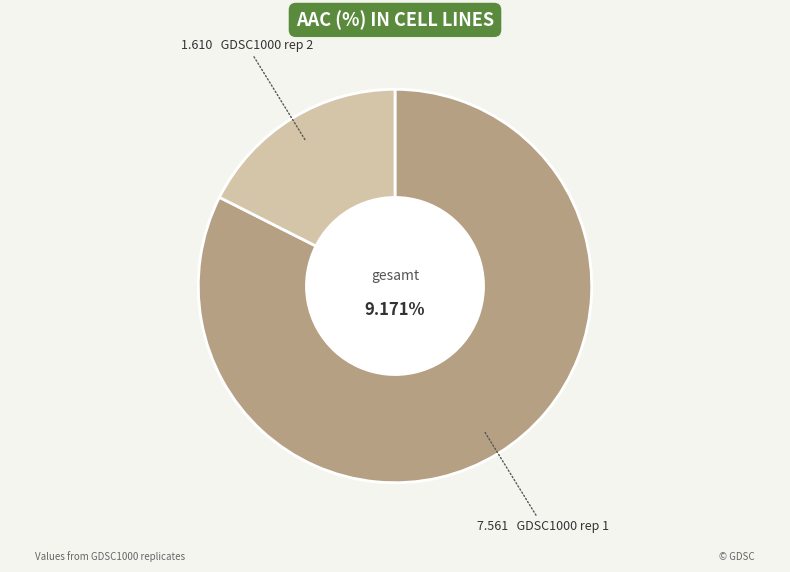

To the nearest percent, what is the combined percentage of GDSC1000 rep 2 and GDSC1000 rep 1?

100%